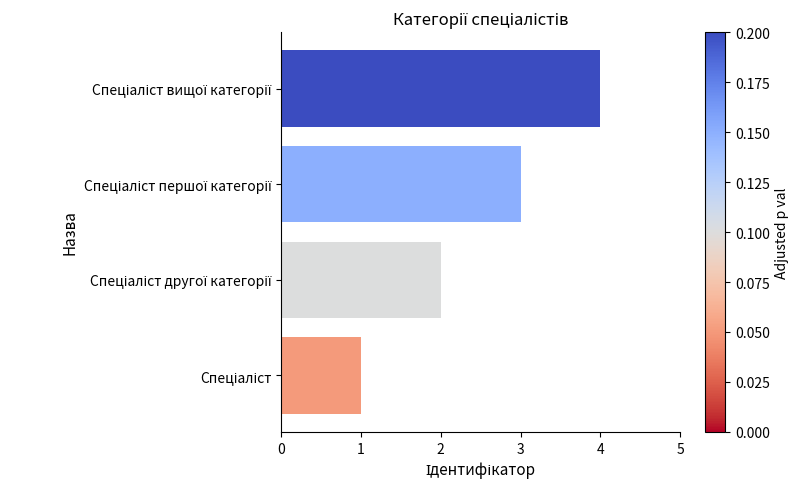

How many data points does each series have?

4